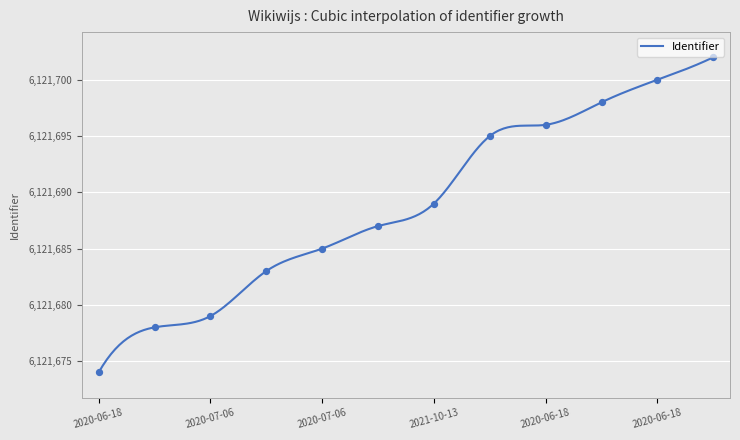

What is the change in value from 2020-07-06 to 2021-01-18?

+8